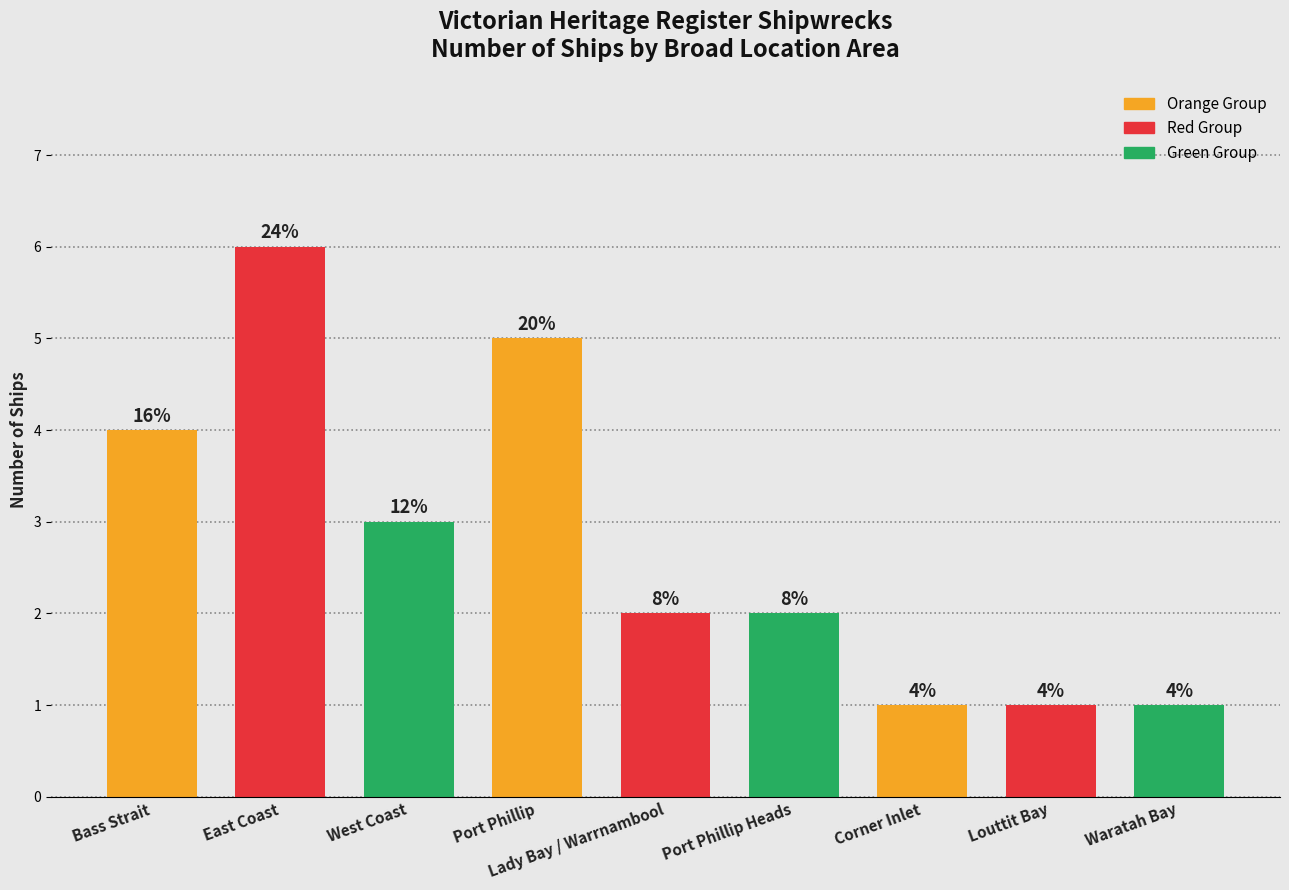

True or false: the data shows 2 at Port Phillip Heads.

True